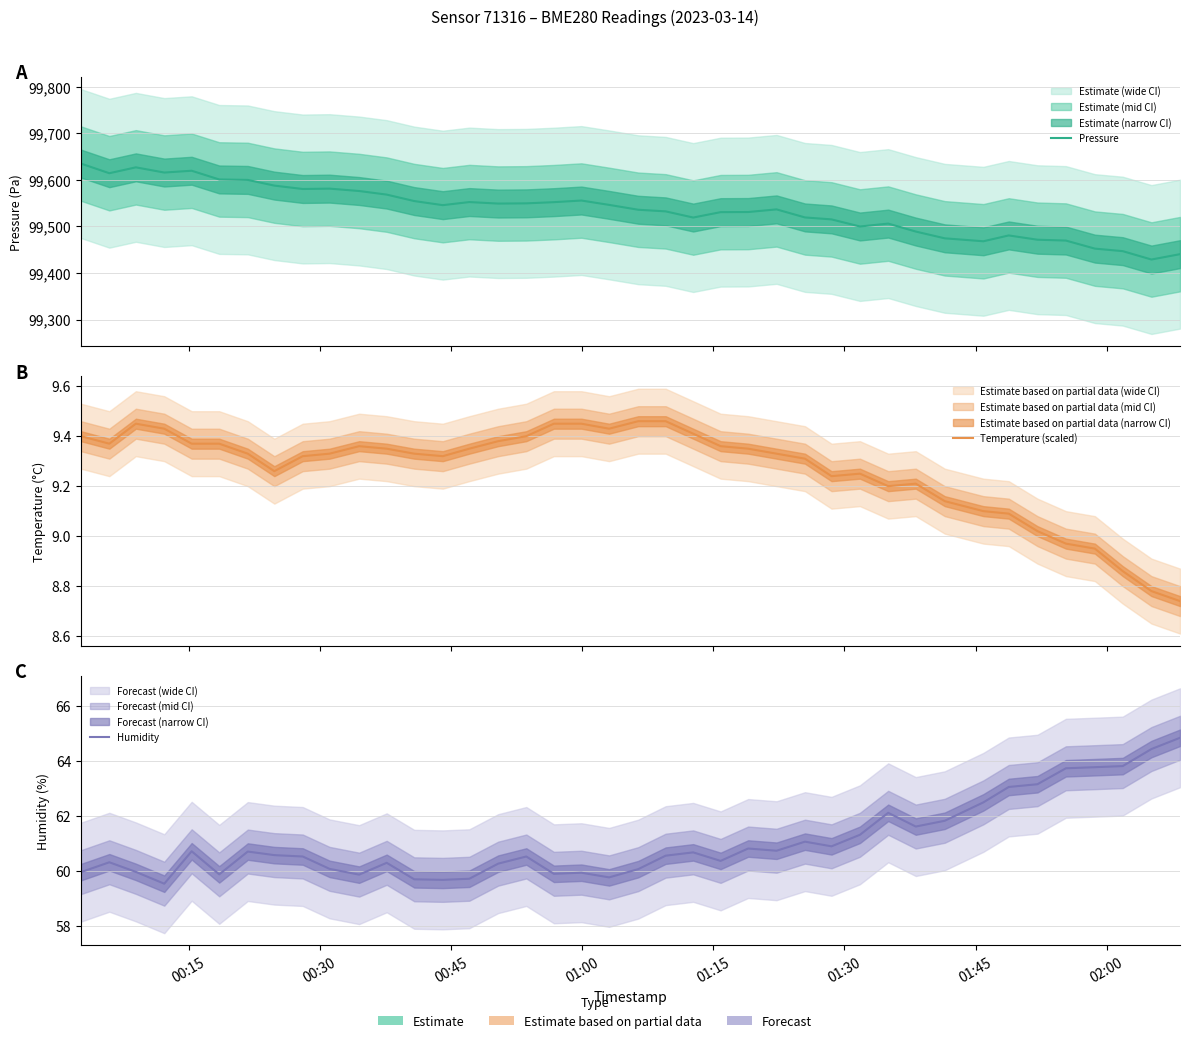

What are all the series names shown in the legend?

Pressure, Temperature (scaled), Humidity